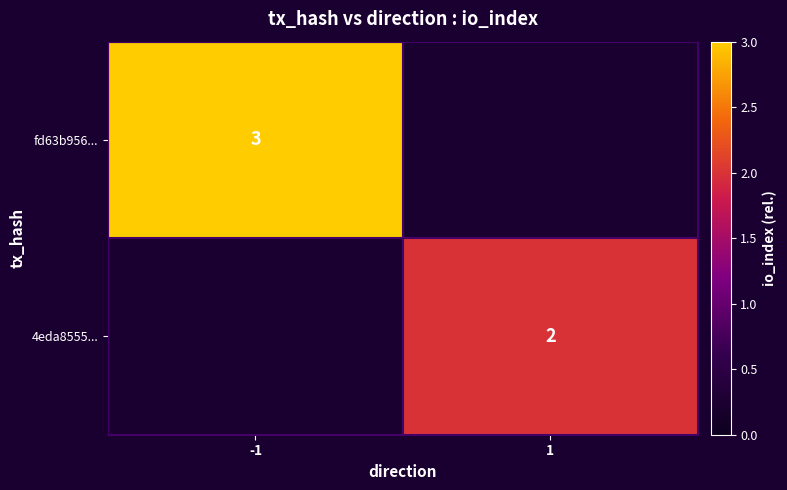

True or false: fd63b956... has a value of 3 at -1.

True